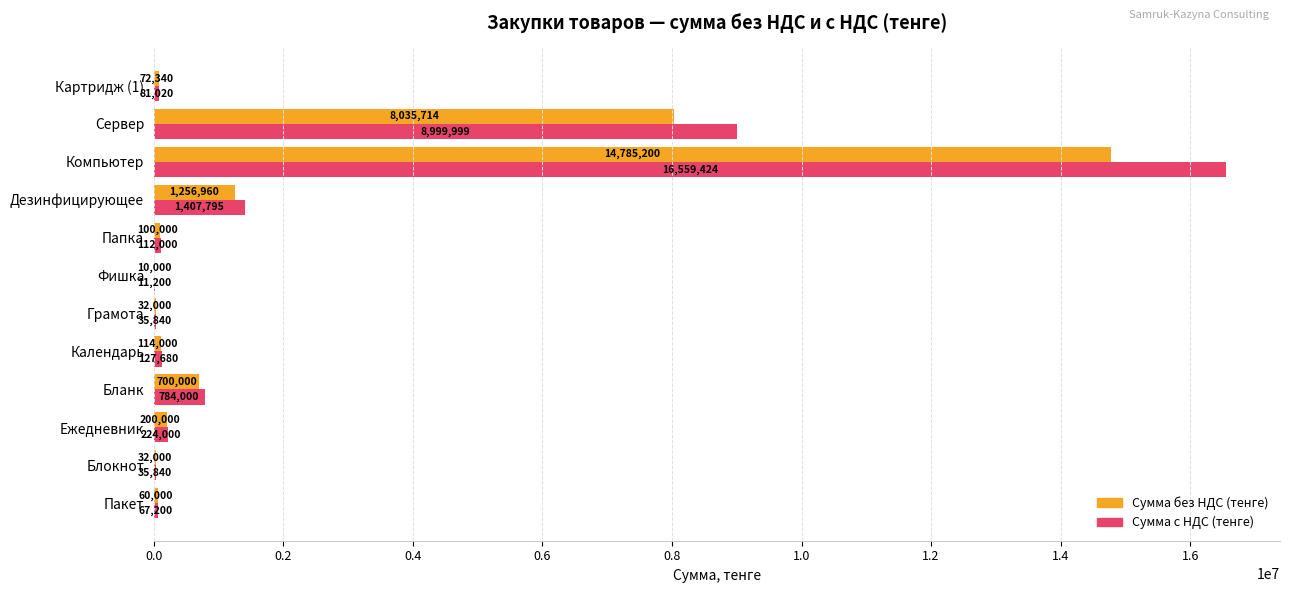

Between Ежедневник and Сервер, which series saw the biggest shift?

Сумма с НДС (тенге)